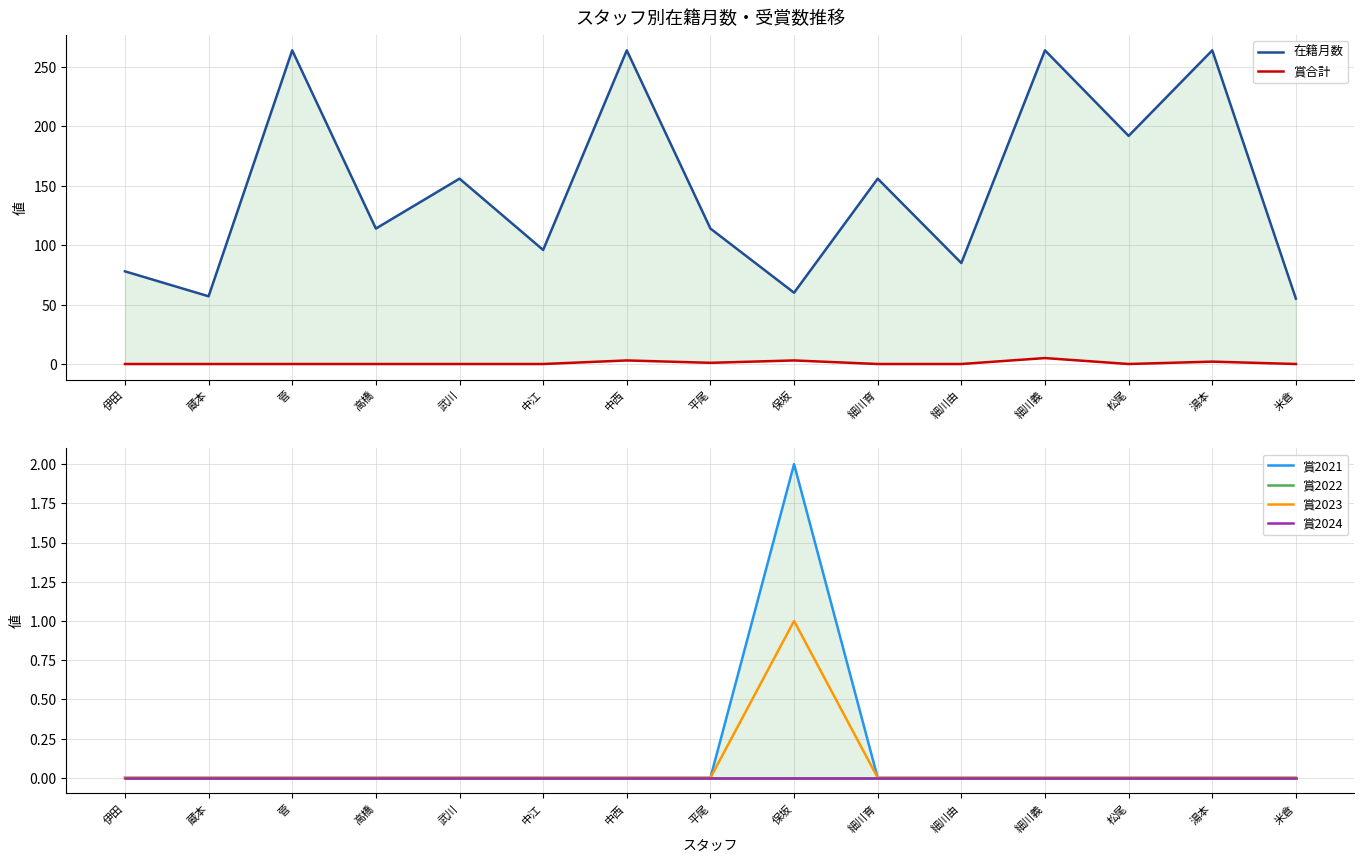

Reading left to right, extract all data points from this chart.

在籍月数: 78	57	264	114	156	96	264	114	60	156	85	264	192	264	55
賞合計: 0	0	0	0	0	0	3	1	3	0	0	5	0	2	0
賞2021: 0	0	0	0	0	0	0	0	2	0	0	0	0	0	0
賞2022: 0	0	0	0	0	0	0	0	0	0	0	0	0	0	0
賞2023: 0	0	0	0	0	0	0	0	1	0	0	0	0	0	0
賞2024: 0	0	0	0	0	0	0	0	0	0	0	0	0	0	0